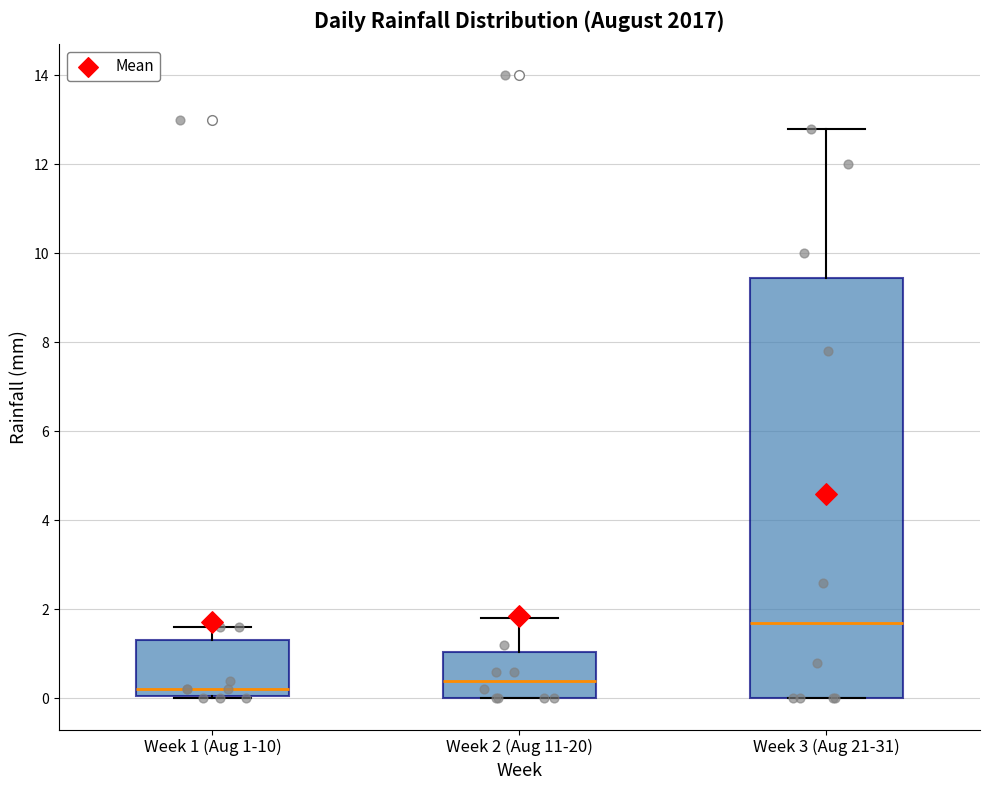

Which box's median line is the highest?

Week 3 (Aug 21-31)